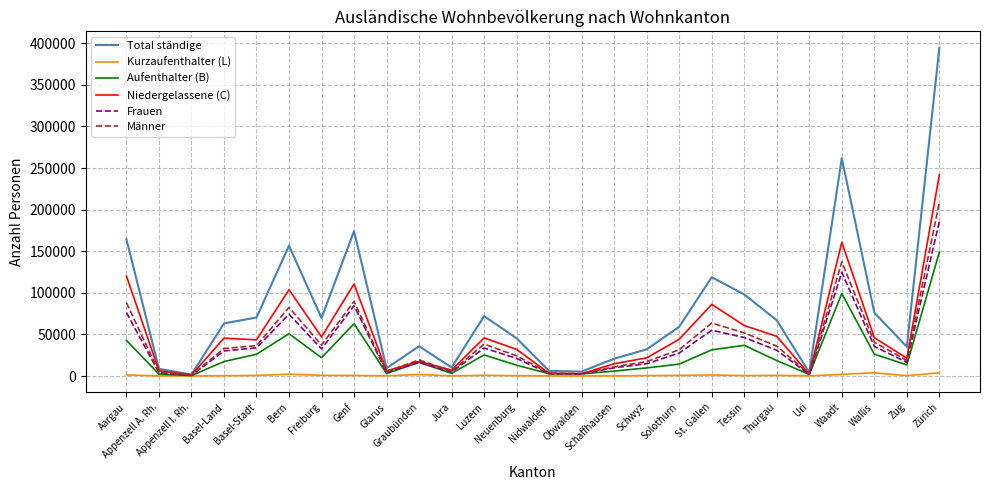

Which series has the widest spread of values?

Total ständige